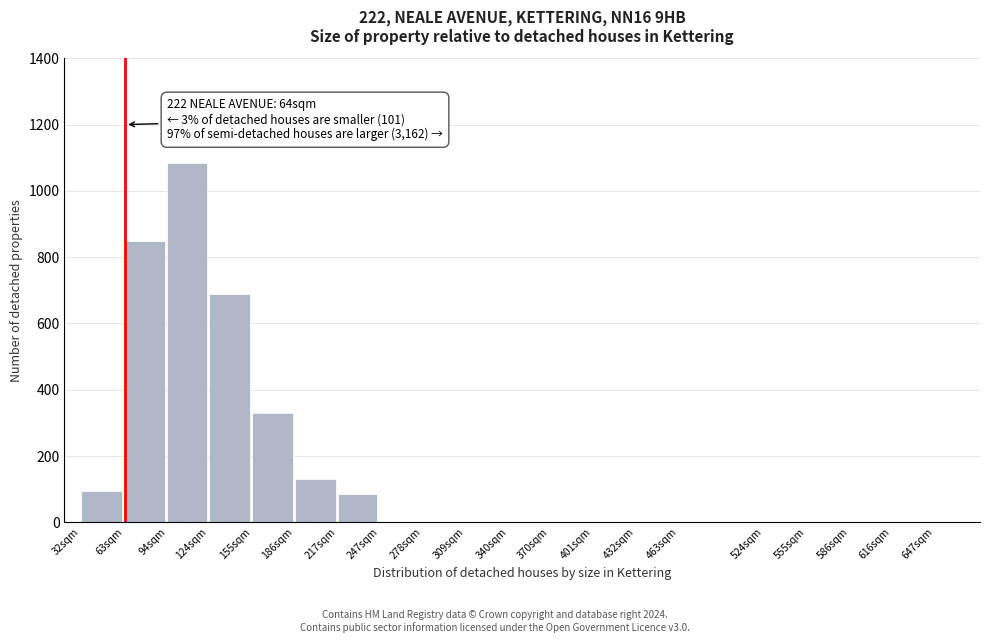

Reading right to left, what are all the values shown in this chart?

647sqm=0	616sqm=0	586sqm=0	555sqm=0	524sqm=0	463sqm=0	432sqm=0	401sqm=0	370sqm=0	340sqm=0	309sqm=0	278sqm=0	247sqm=0	217sqm=85	186sqm=130	155sqm=330	124sqm=690	94sqm=1085	63sqm=850	32sqm=95